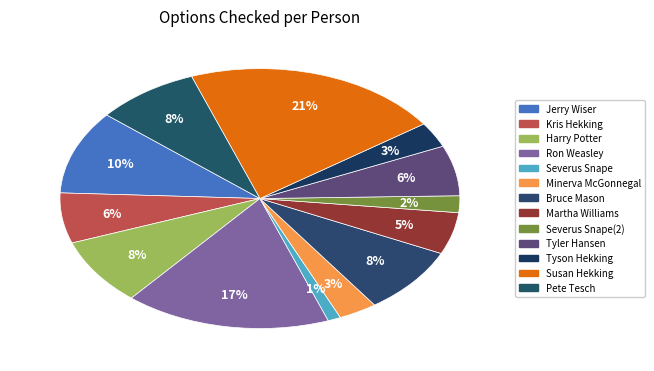

Which category has the biggest portion of the pie?

Susan Hekking